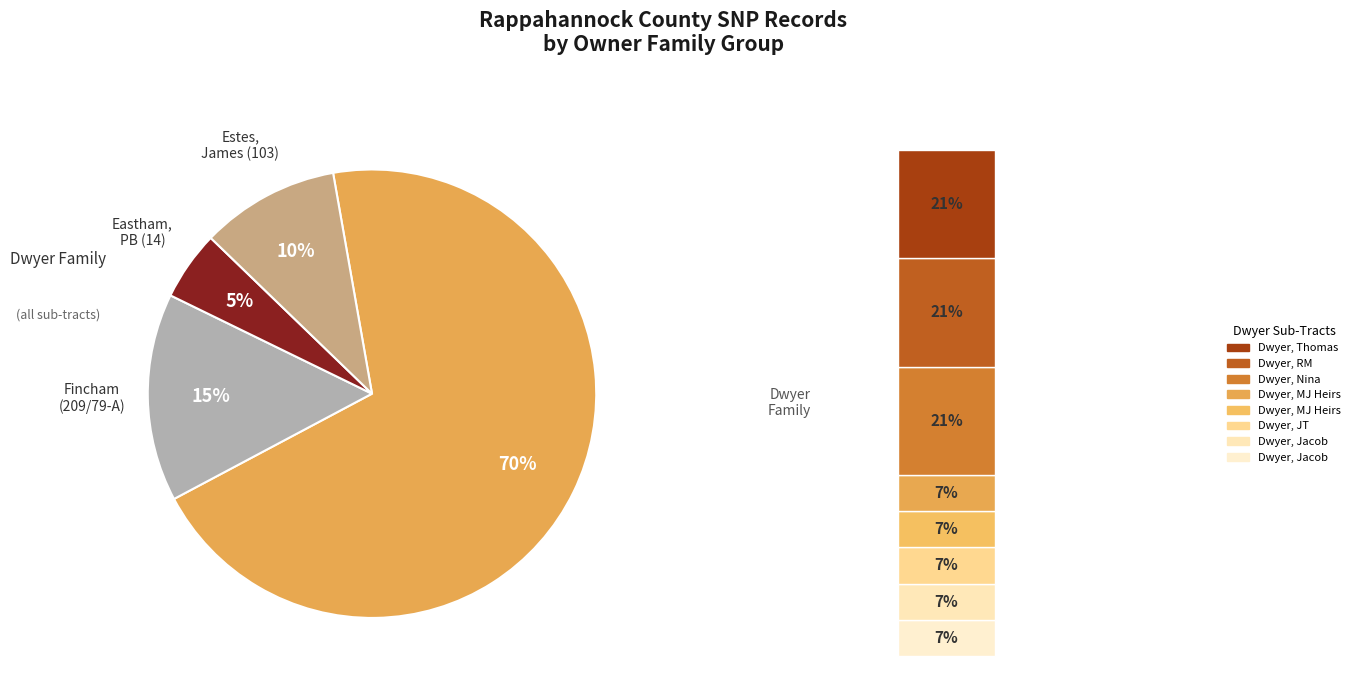

Is it true that Dwyer, JT (118) is 1% of the pie?

False